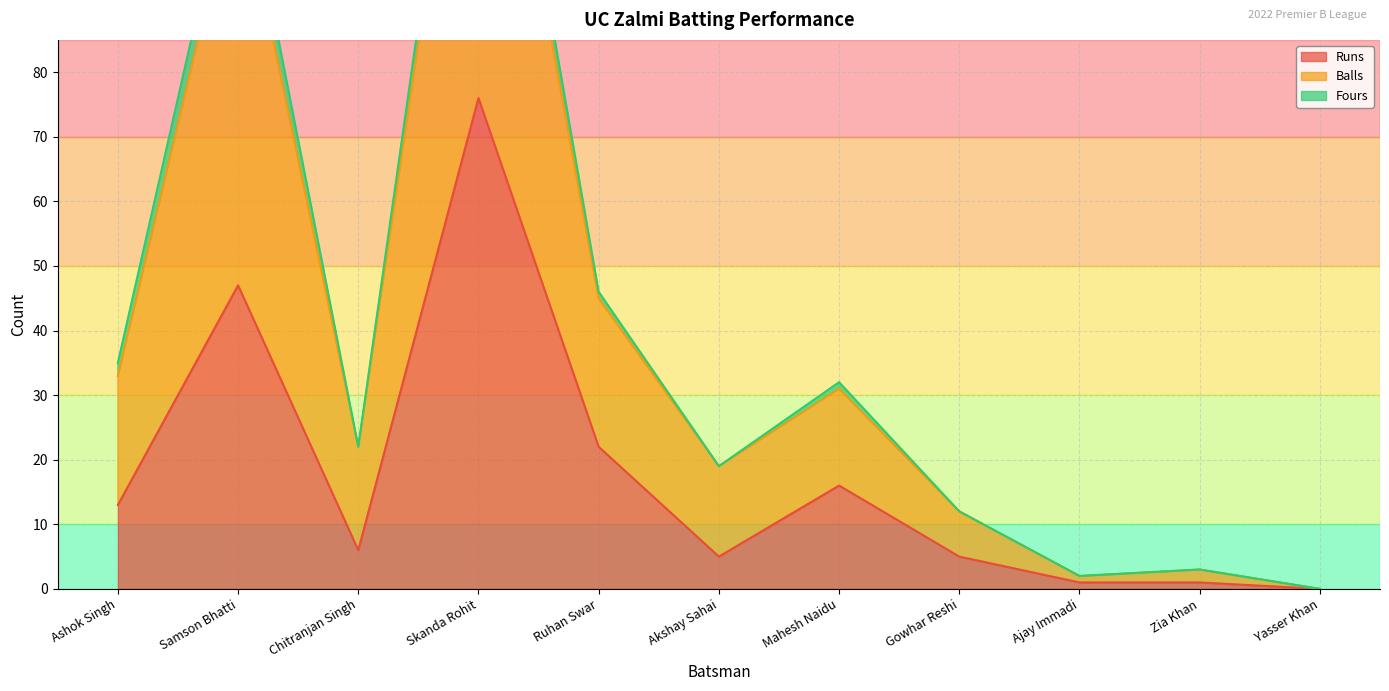

What is the maximum value for Runs?

76